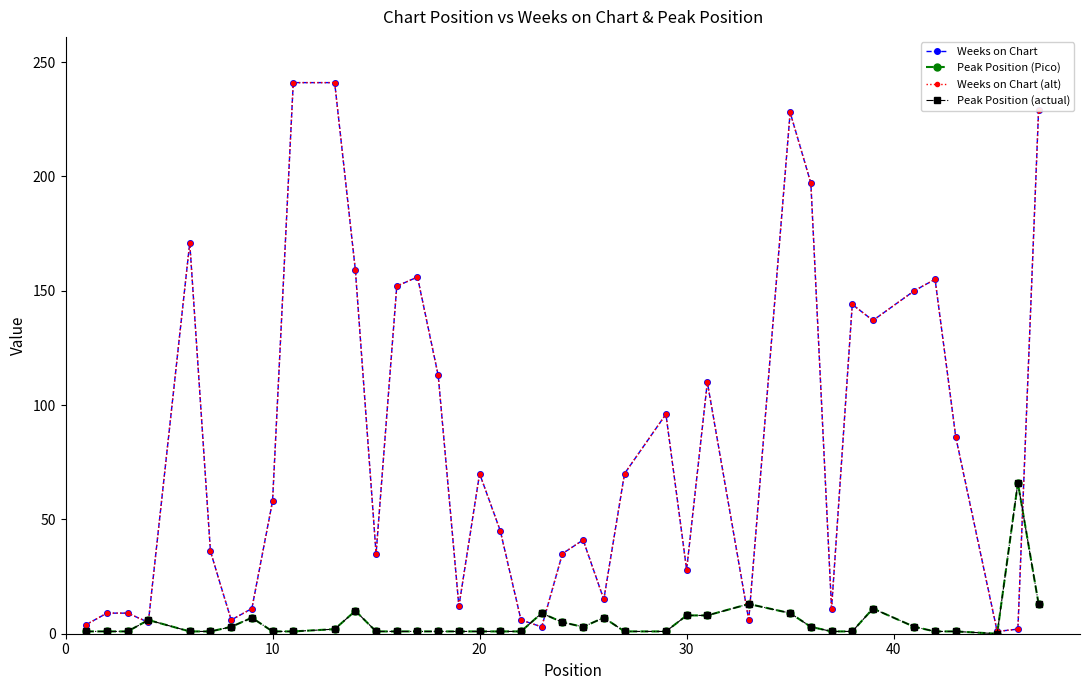

What is the maximum value shown in the chart?

241